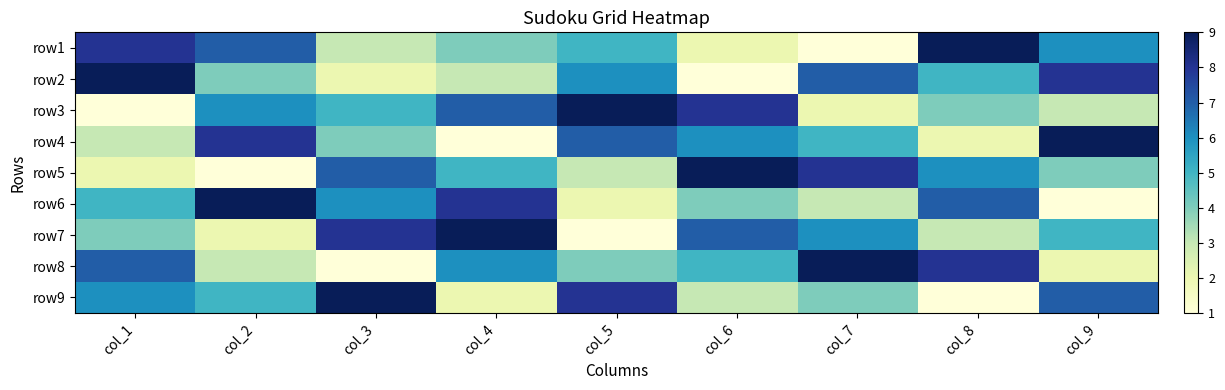

What is the spread (max minus min) of values at col_4?

8